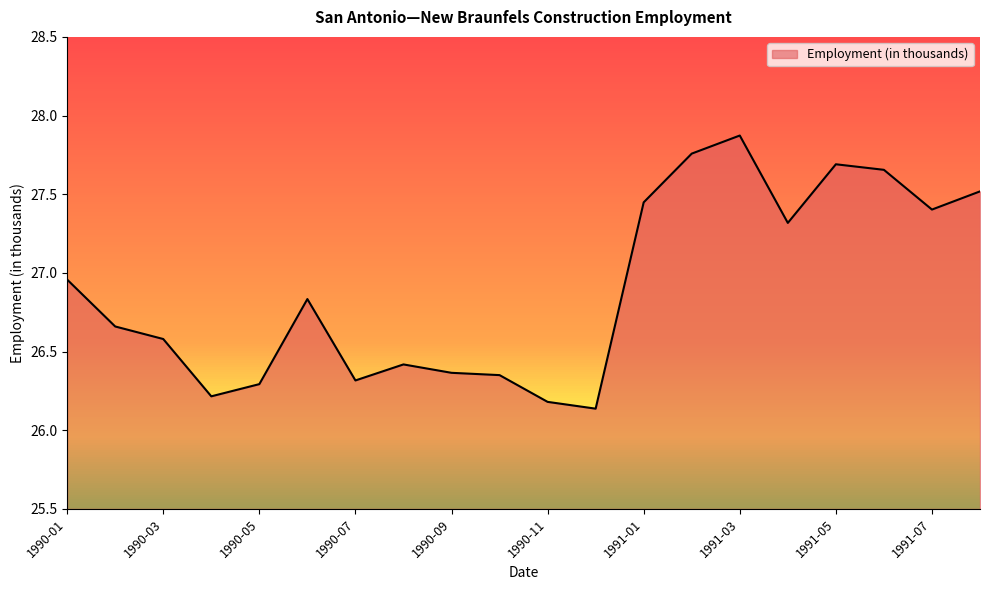

What is the difference between the maximum and minimum values?

1.7